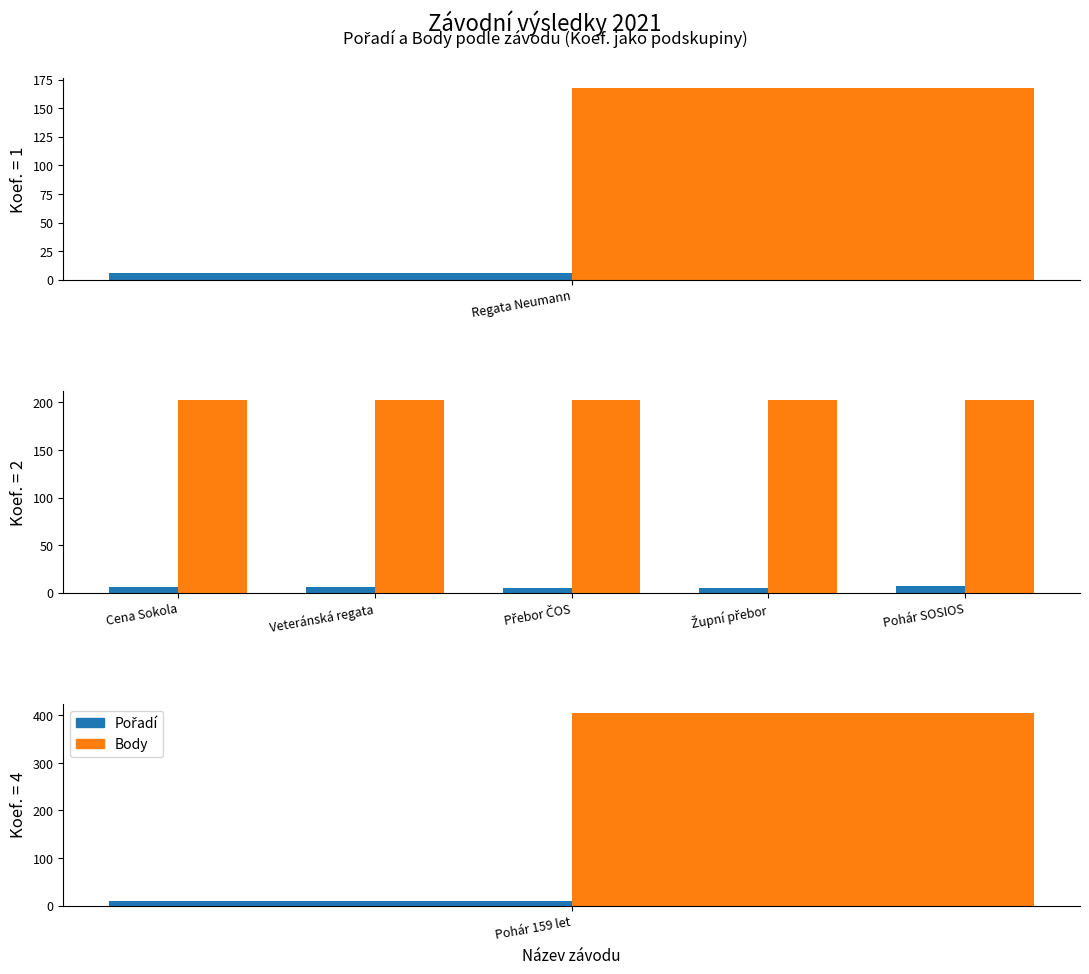

At Župní přebor, list the series in order from largest to smallest.

Body, Pořadí